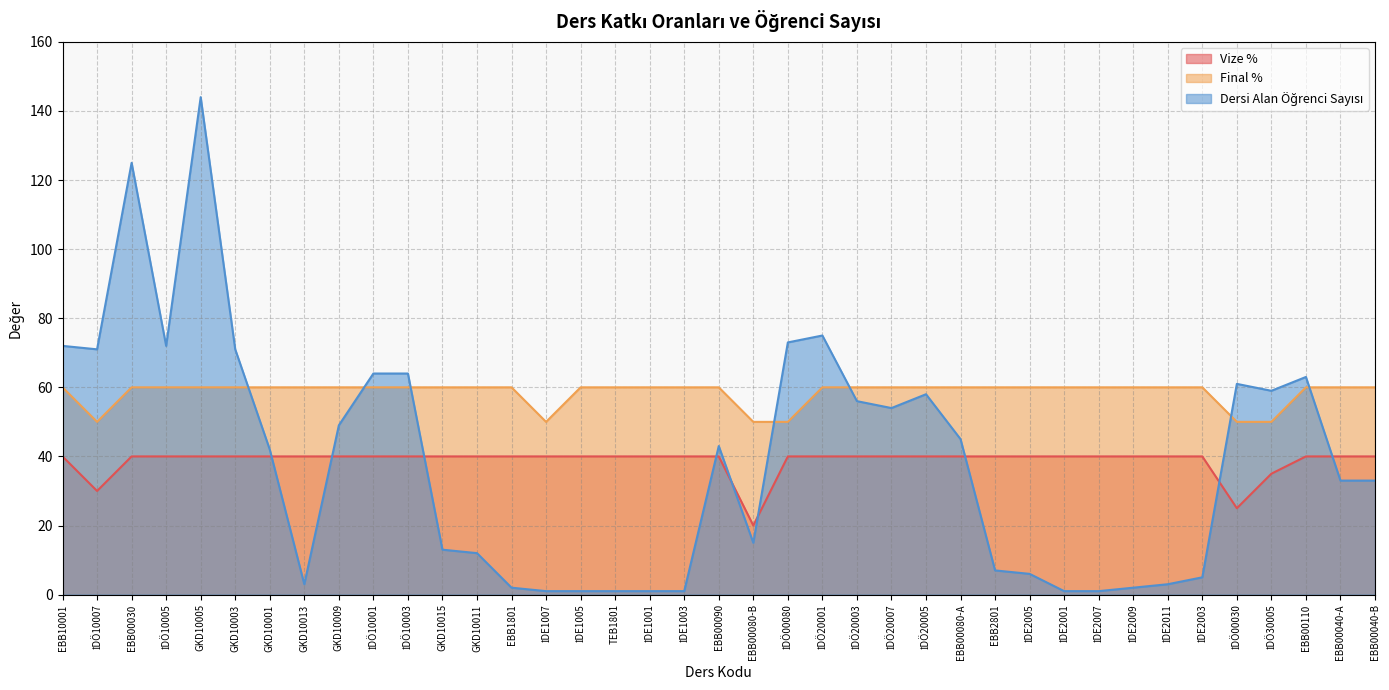

Reading left to right, list all the values displayed in this chart.

Vize %: 40	30	40	40	40	40	40	40	40	40	40	40	40	40	40	40	40	40	40	40	20	40	40	40	40	40	40	40	40	40	40	40	40	40	25	35	40	40	40
Final %: 60	50	60	60	60	60	60	60	60	60	60	60	60	60	50	60	60	60	60	60	50	50	60	60	60	60	60	60	60	60	60	60	60	60	50	50	60	60	60
Dersi Alan Öğrenci Sayısı: 72	71	125	72	144	71	42	3	49	64	64	13	12	2	1	1	1	1	1	43	15	73	75	56	54	58	45	7	6	1	1	2	3	5	61	59	63	33	33